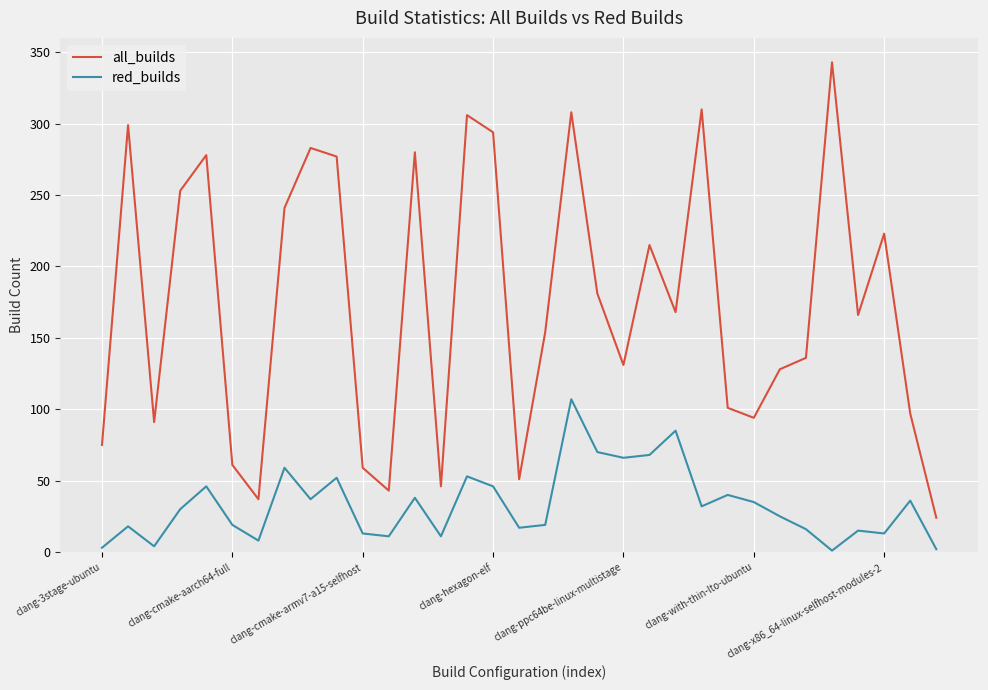

What is the difference between the maximum and minimum values in the all_builds series?

319